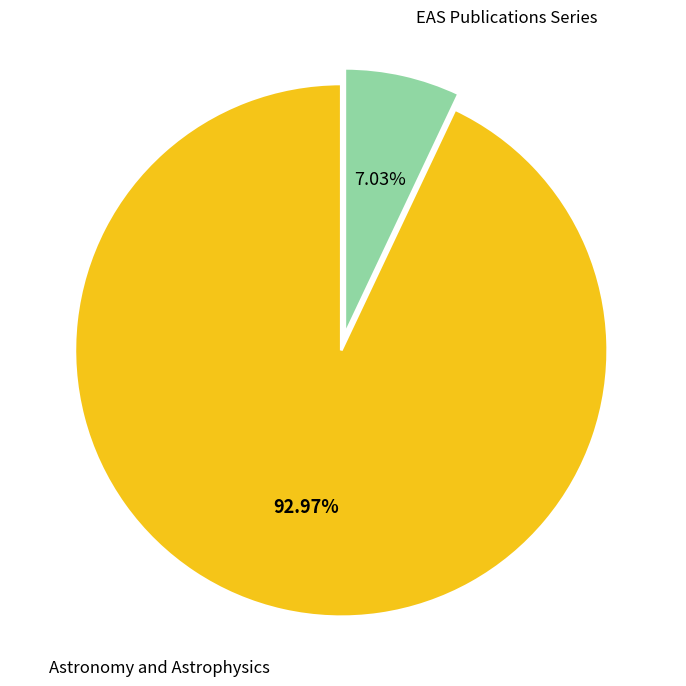

Is there a majority slice in this chart?

Yes